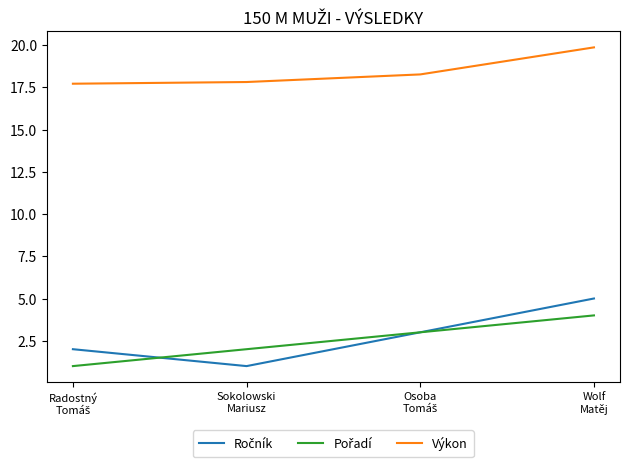

What is the smallest value displayed?

1.0